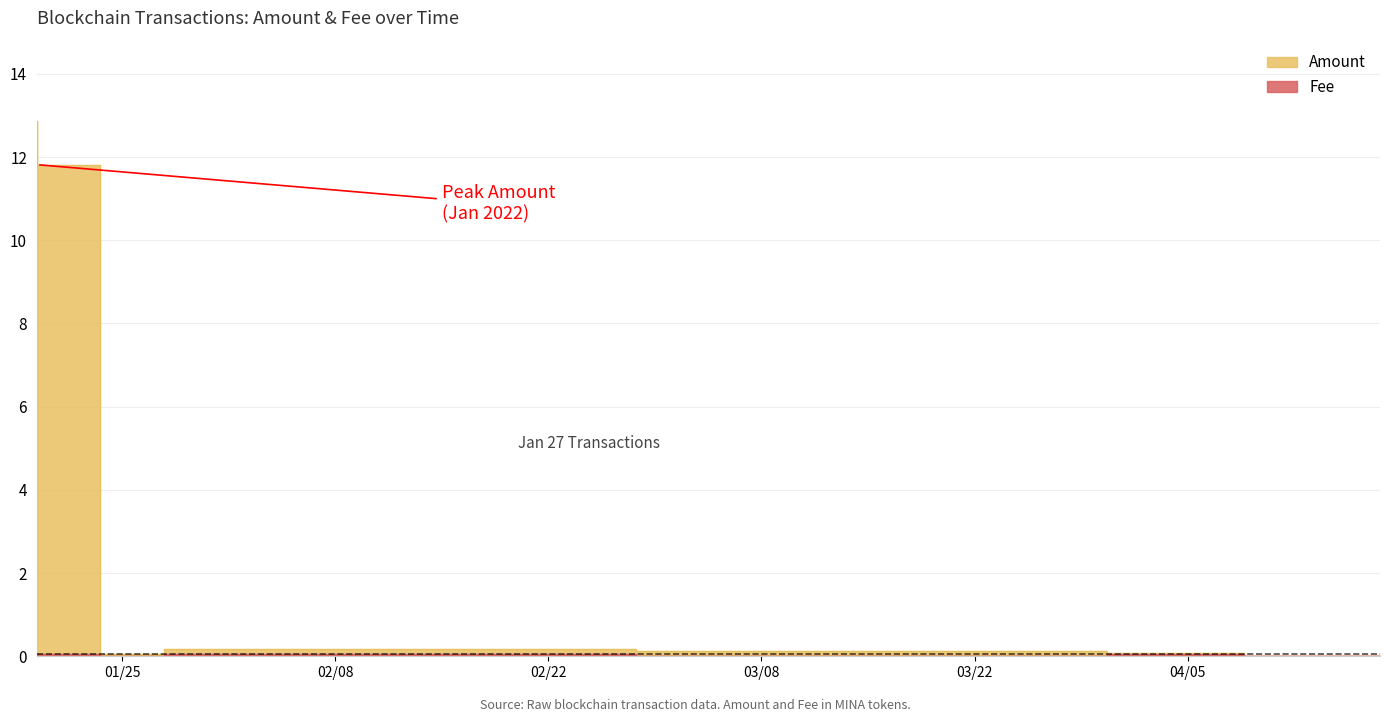

After their last crossing, which series has the higher values: Amount or Fee?

Amount